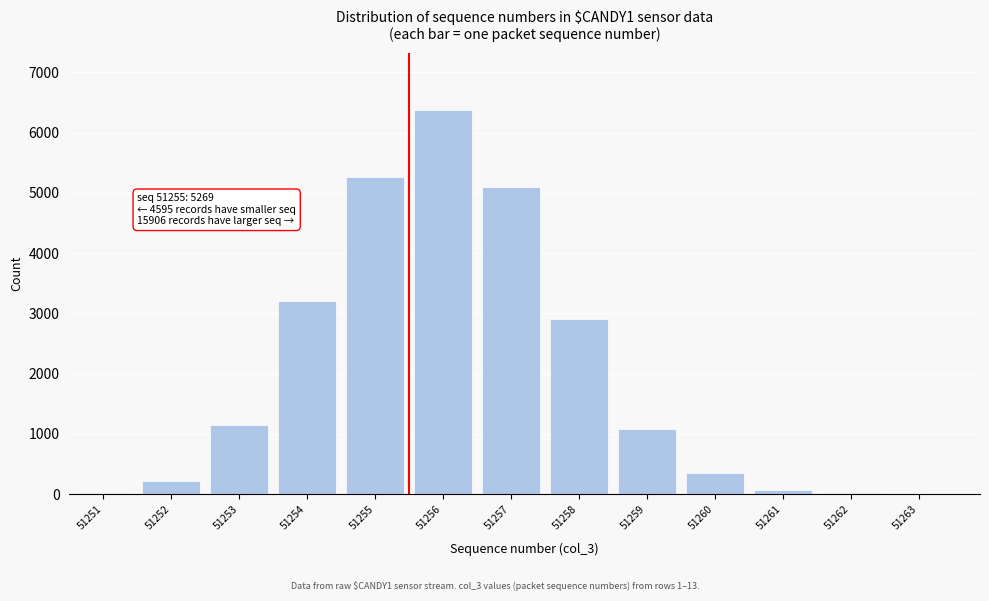

What is the maximum value shown in the chart?

6370